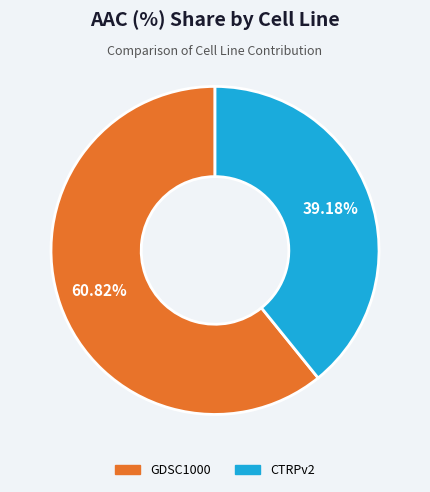

The GDSC1000 slice represents 69% of the pie. True or false?

False